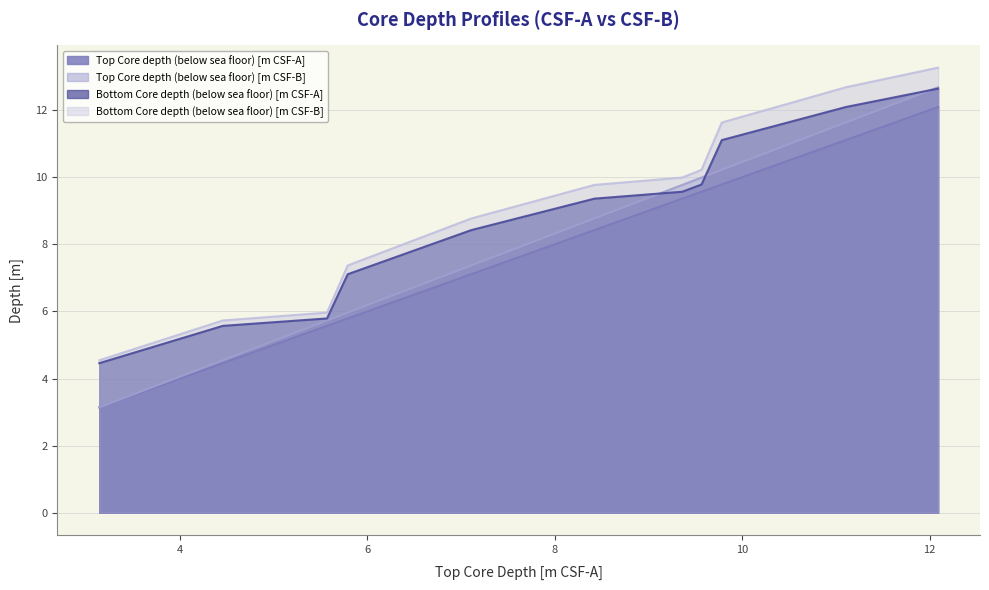

What is the difference between the second highest and minimum values in the Bottom Core depth (below sea floor) [m CSF-A] series?

7.6